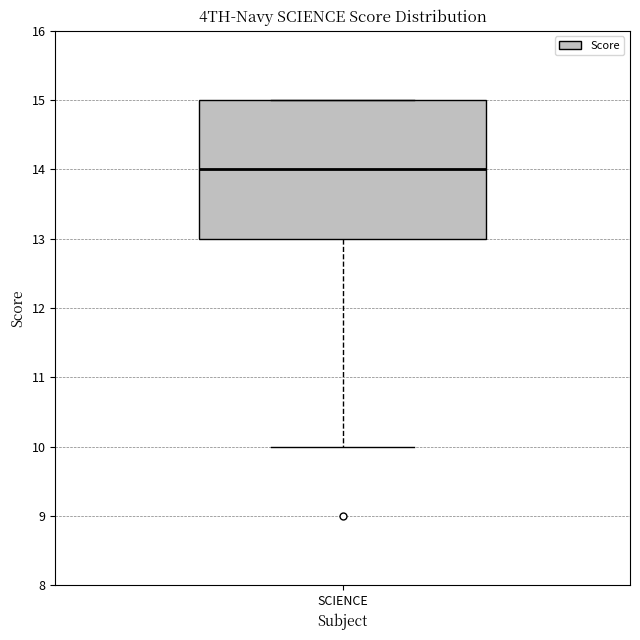

Where is the lower edge of the box for SCIENCE on the y-axis? The values are not printed on the chart, so give them approximately, as read against the axis.

13